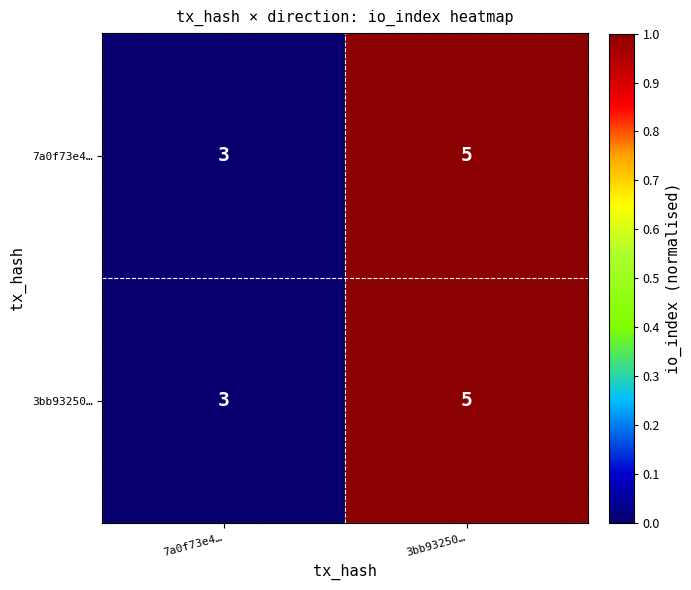

Read the 7a0f73e4… value at 7a0f73e4….

3